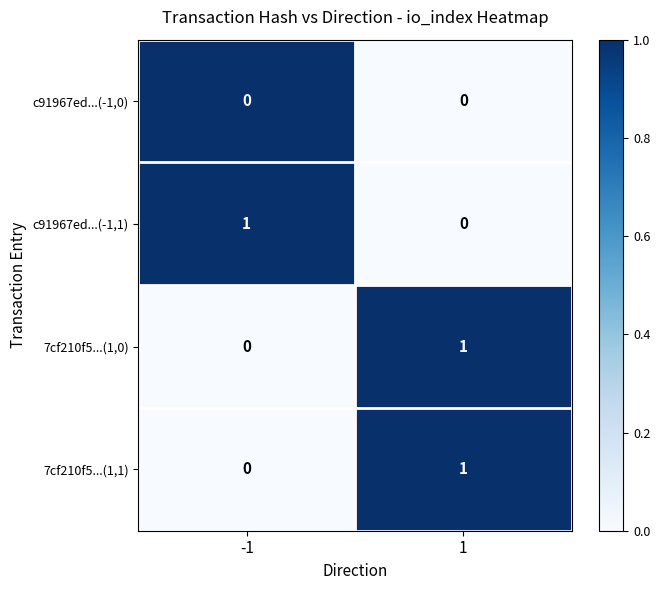

The value of c91967ed...(-1,0) at 1 is 0. True or false?

True